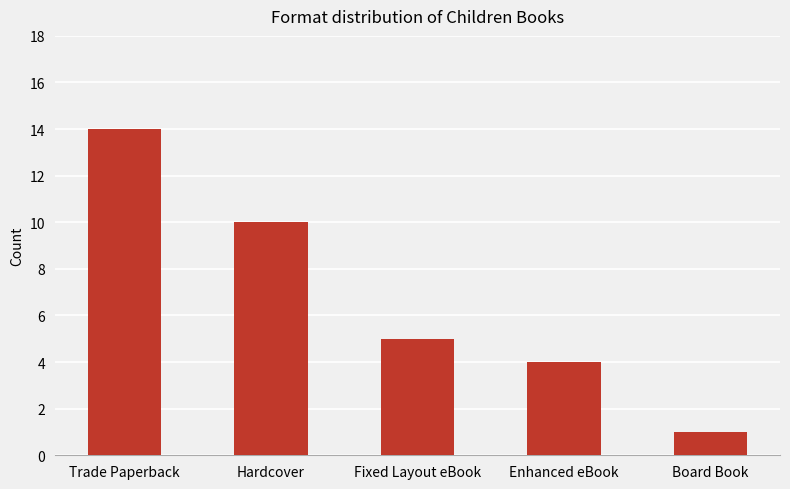

True or false: the data shows 4 at Enhanced eBook.

True